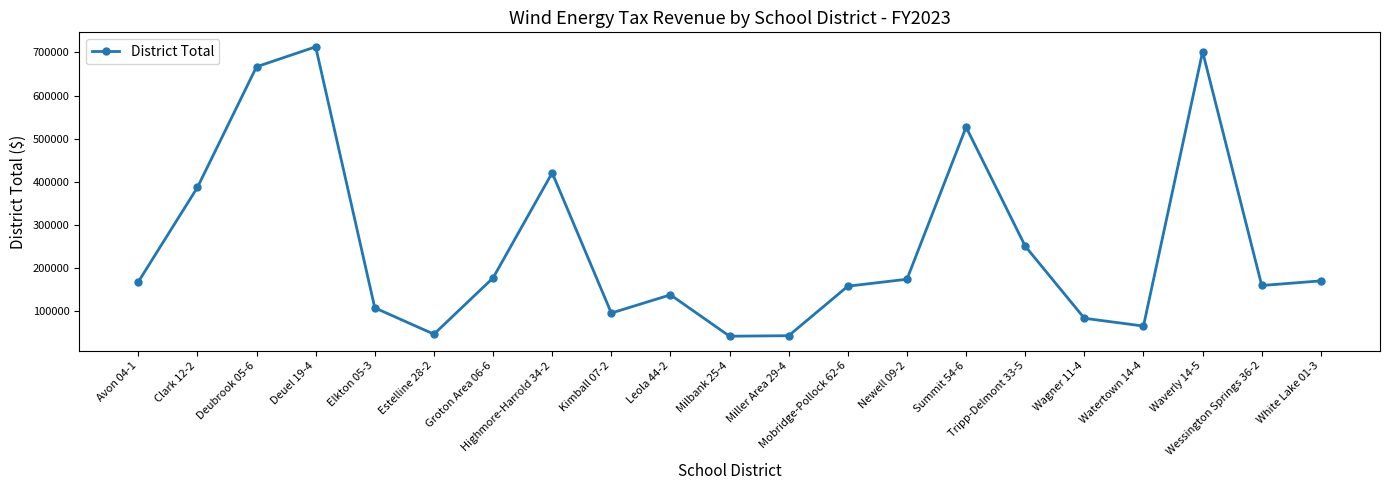

What is the smallest value displayed?

42300.6